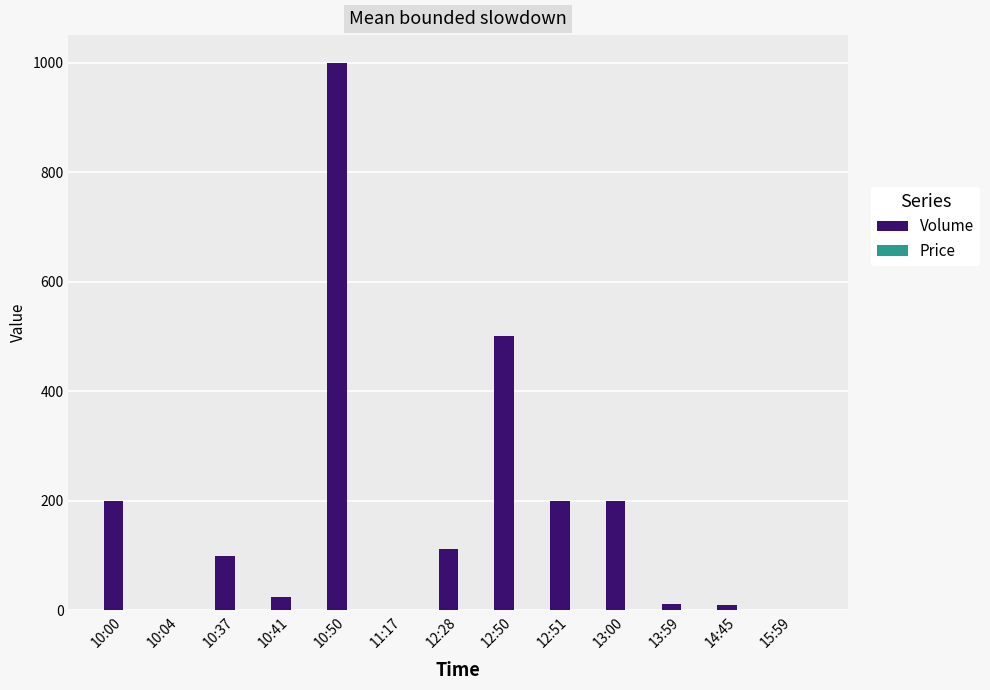

Between 12:50 and 14:45, which series saw the biggest shift?

Volume